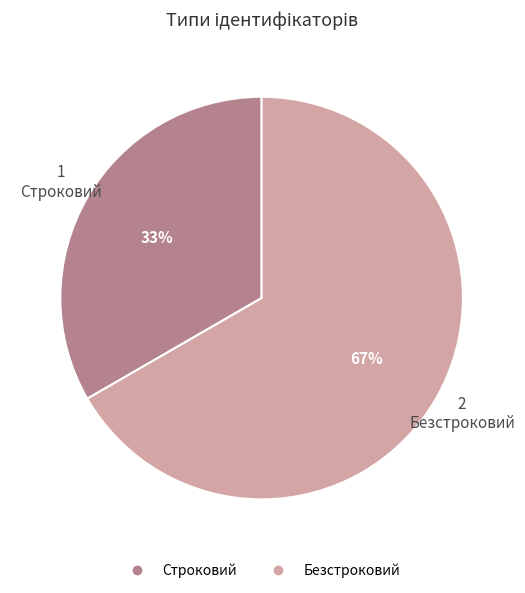

What percentage is the Строковий slice, to the nearest percent?

33%